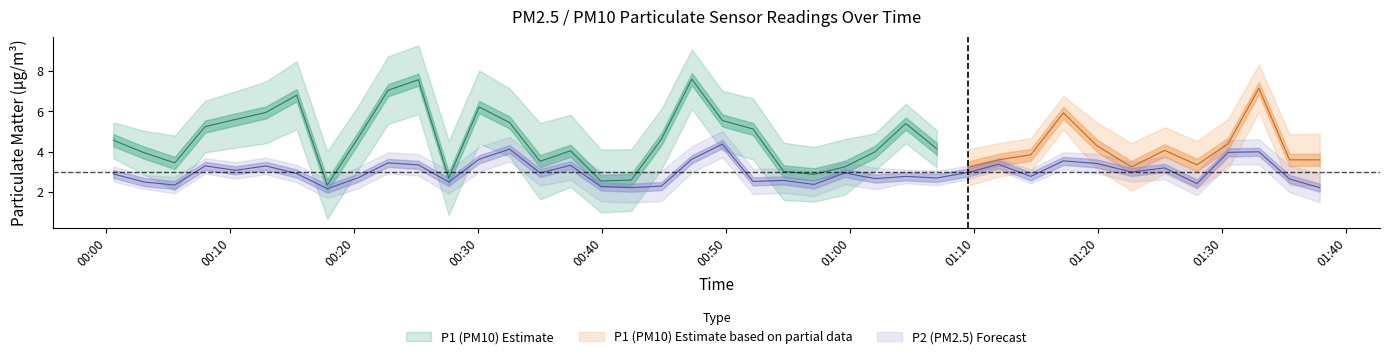

How many points are lower than both their immediate neighbors (excluding endpoints)?

13